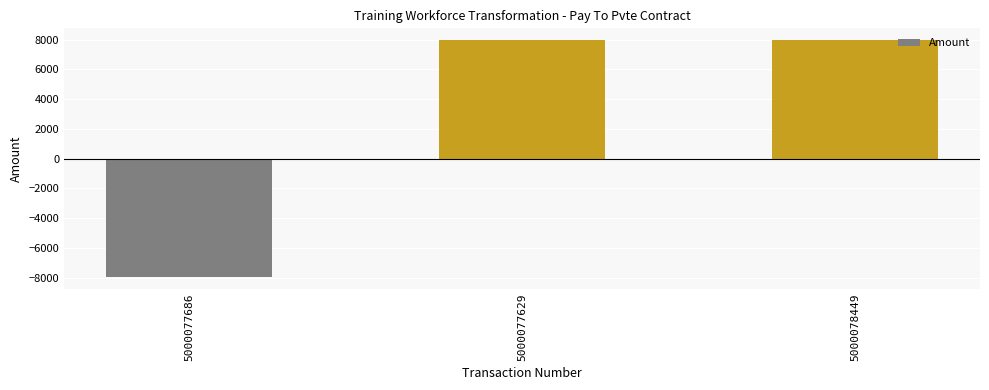

How many bars are there in total?

3